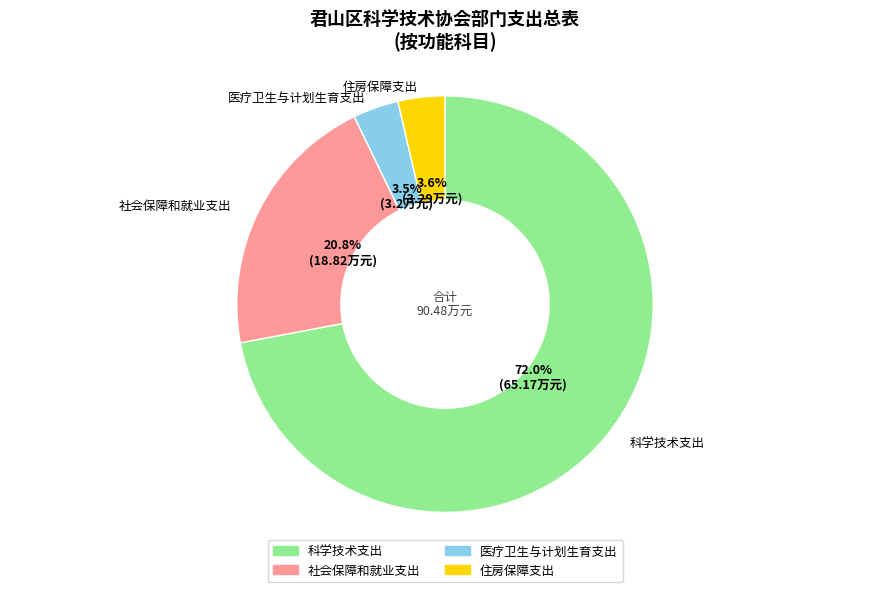

True or false: 科学技术支出 accounts for 72% of the total.

True